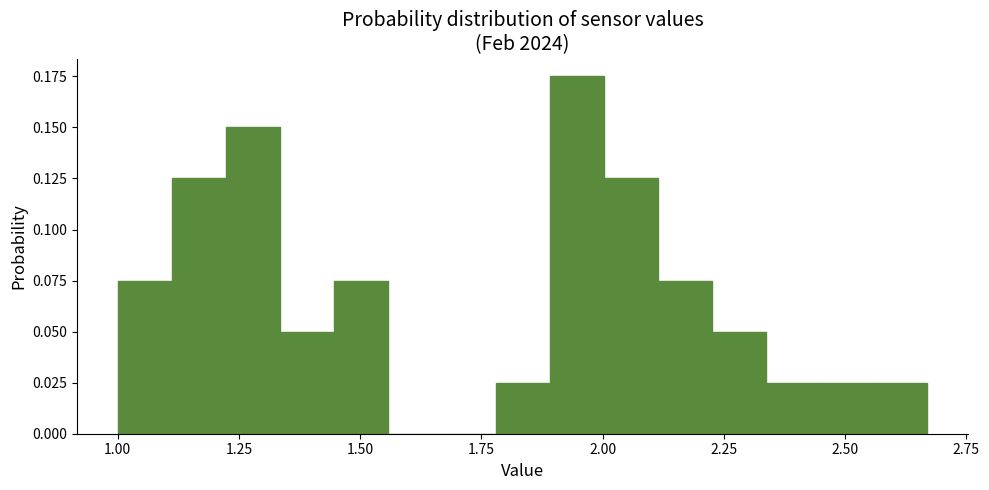

Read against the x-axis, roughly where is the centre of the tallest bar?

1.95